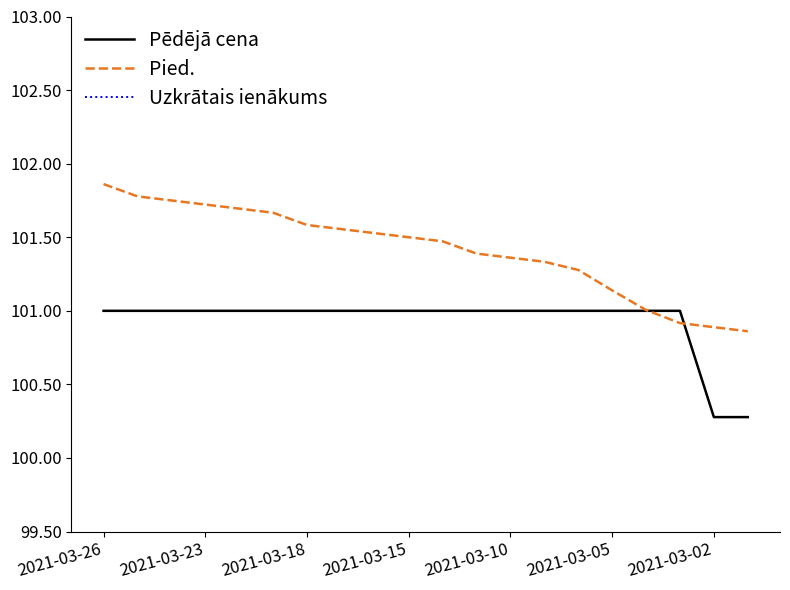

What position from the left is 2021-03-23?

4